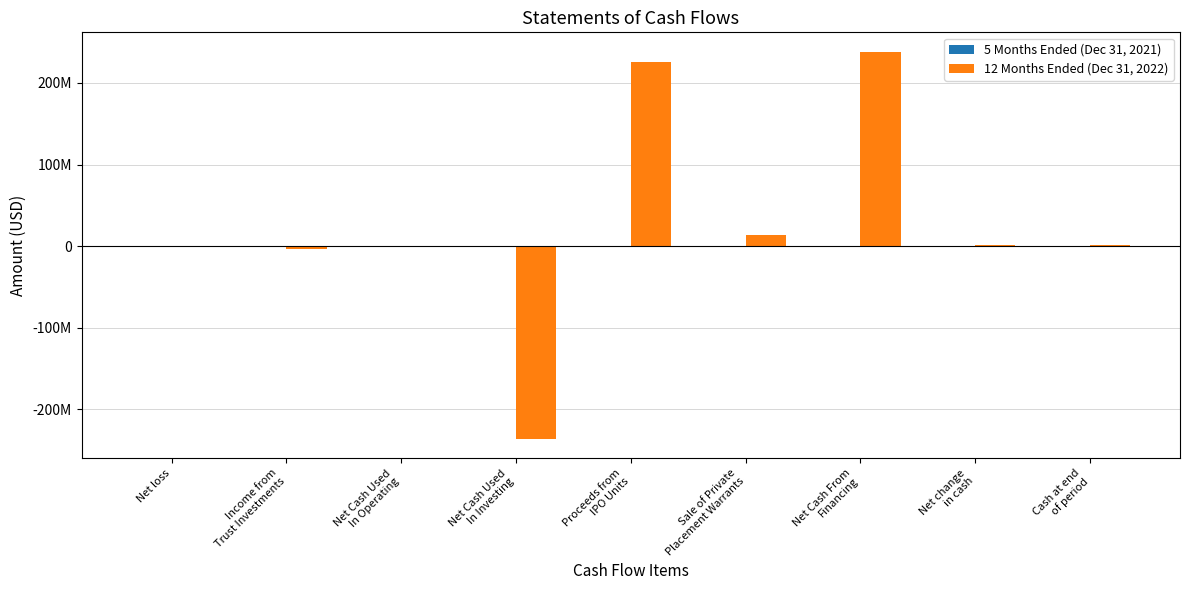

Are the bars grouped side by side (vs. stacked)?

Yes